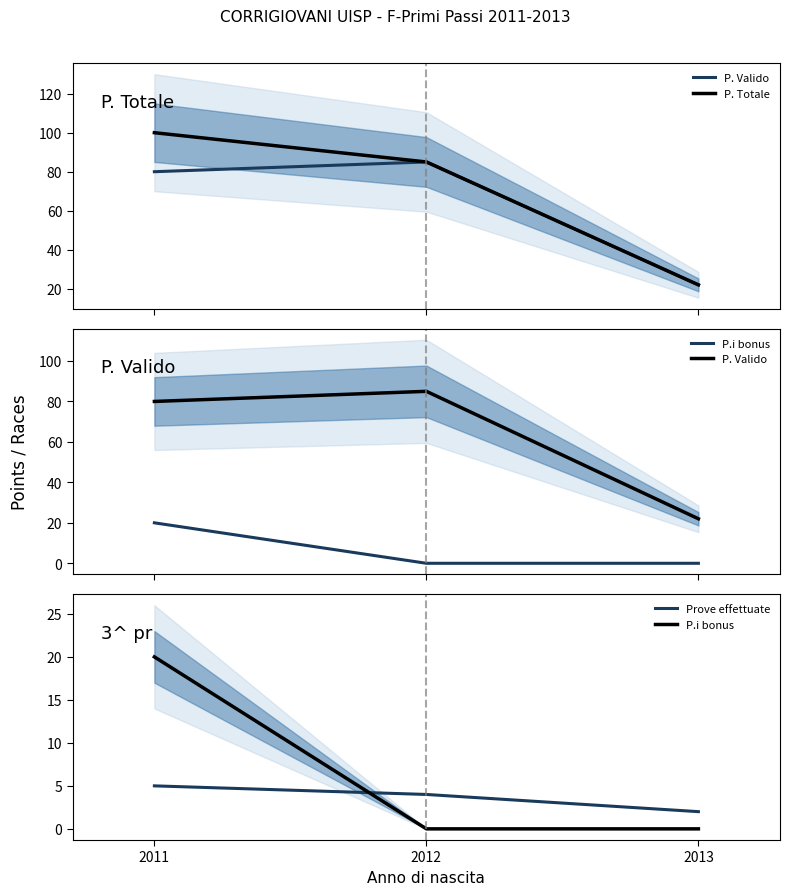

Which has a higher value, 2012 or 2011?

2012